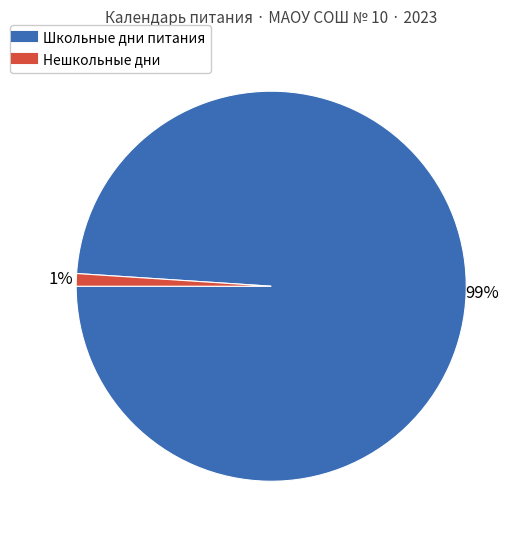

To the nearest percent, what is the difference between the largest and smallest slice percentages?

98%